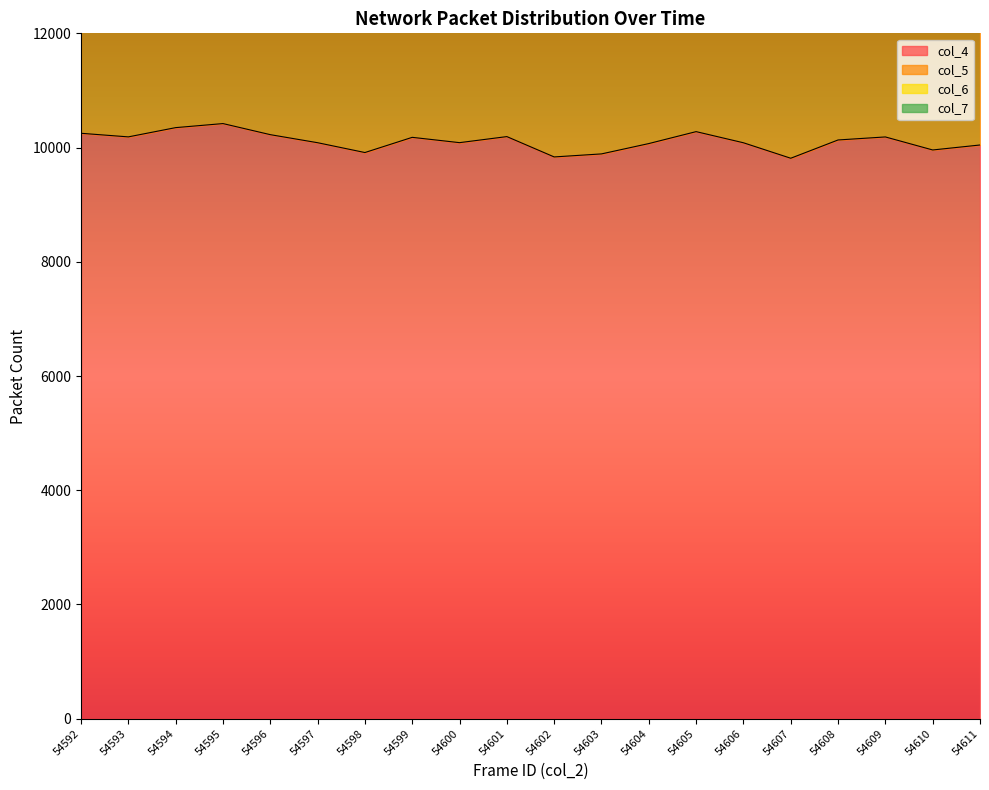

Which series changed the most between 54605 and 54606?

col_4